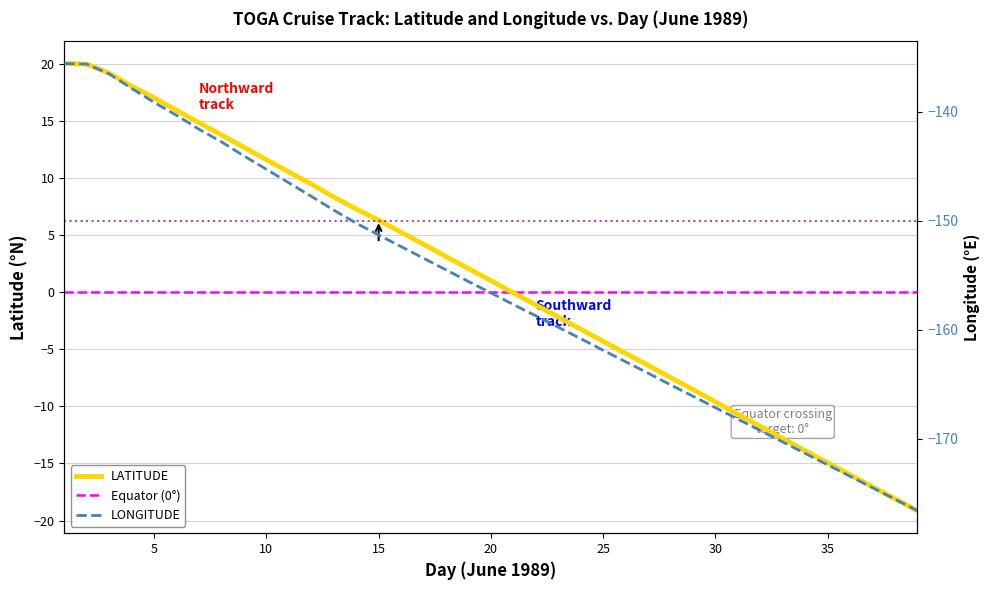

Where is LONGITUDE nearest to the value -156?

19